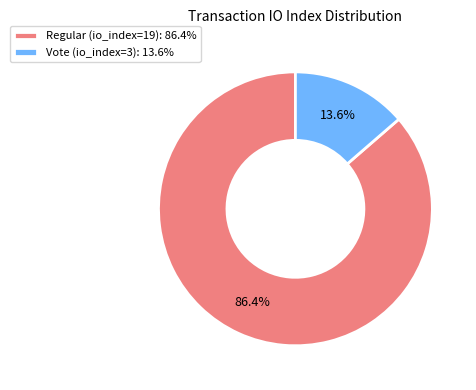

To the nearest percent, what is the combined percentage of Regular (io_index=19) and Vote (io_index=3)?

100%